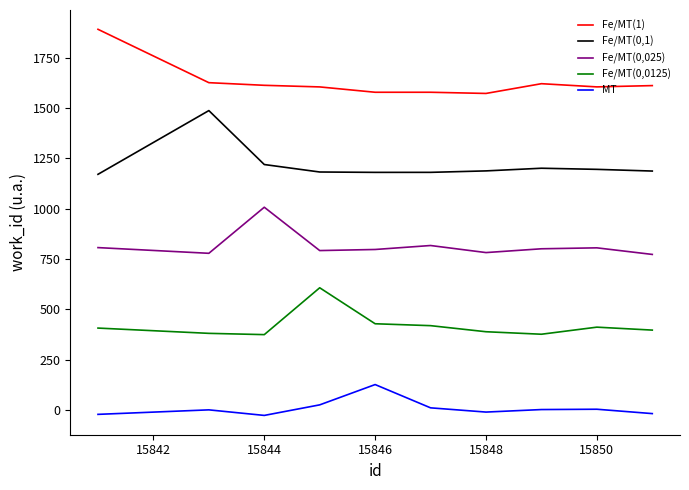

True or false: MT and Fe/MT(0,0125) intersect in this chart.

False